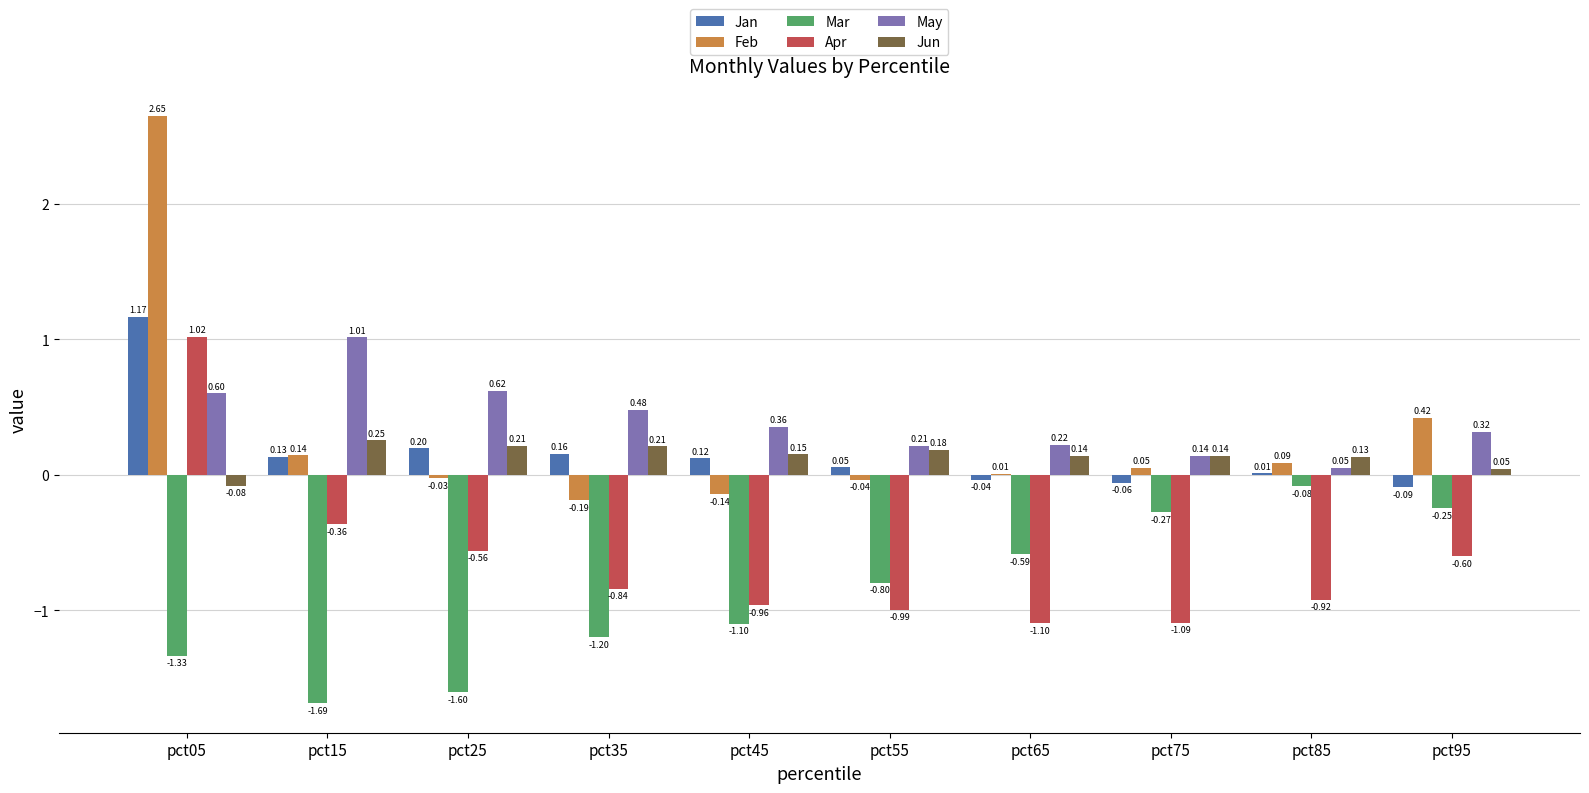

Is the value of Mar at pct65 greater than the value of Jan at pct85?

No